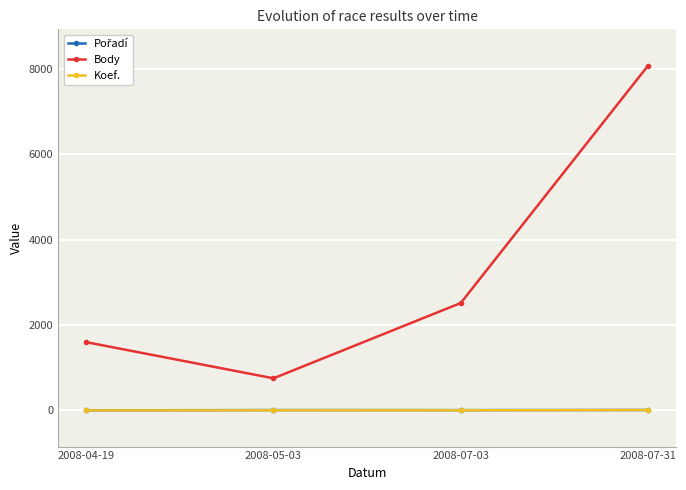

How many data points in Koef. are above 4?

1